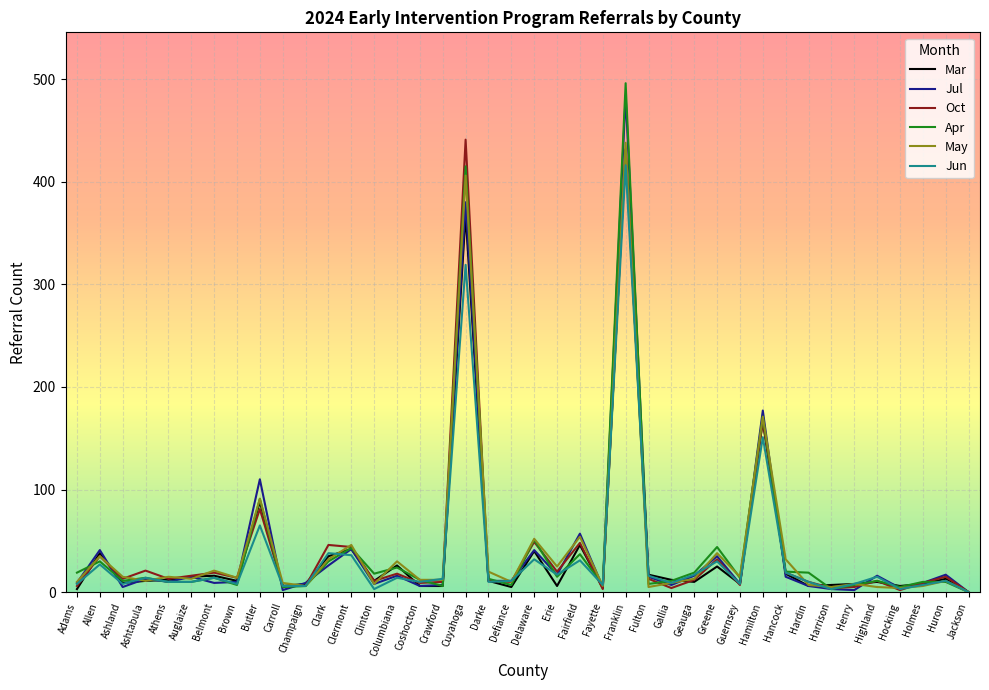

What is the spread (max minus min) of values at Cuyahoga?

122